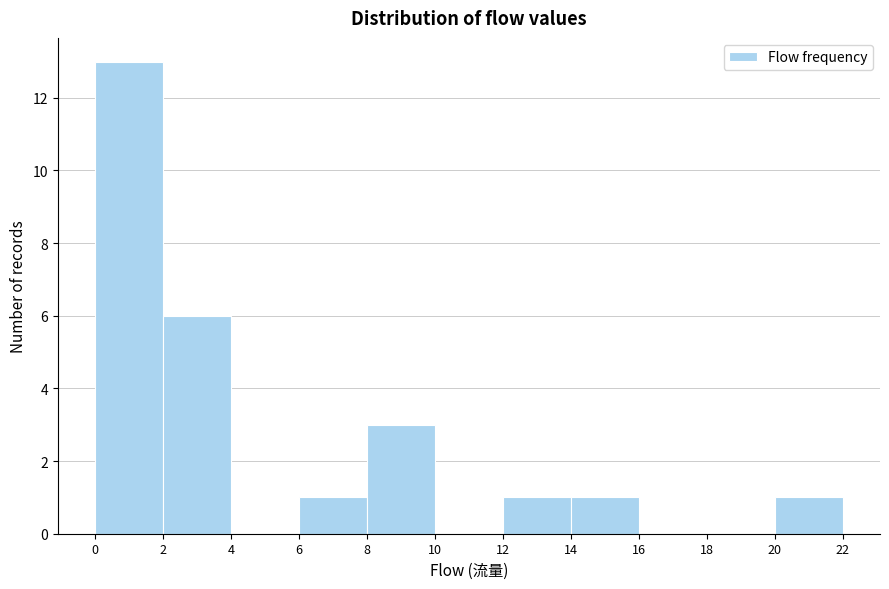

Reading left to right, list every bar in this chart as the range it spans on the x-axis followed by its height. The values are not printed on the chart, so give them approximately, as read against the axis.

0 to 2: 13
2 to 4: 6
4 to 6: 0
6 to 8: 1
8 to 10: 3
10 to 12: 0
12 to 14: 1
14 to 16: 1
16 to 18: 0
18 to 20: 0
20 to 22: 1